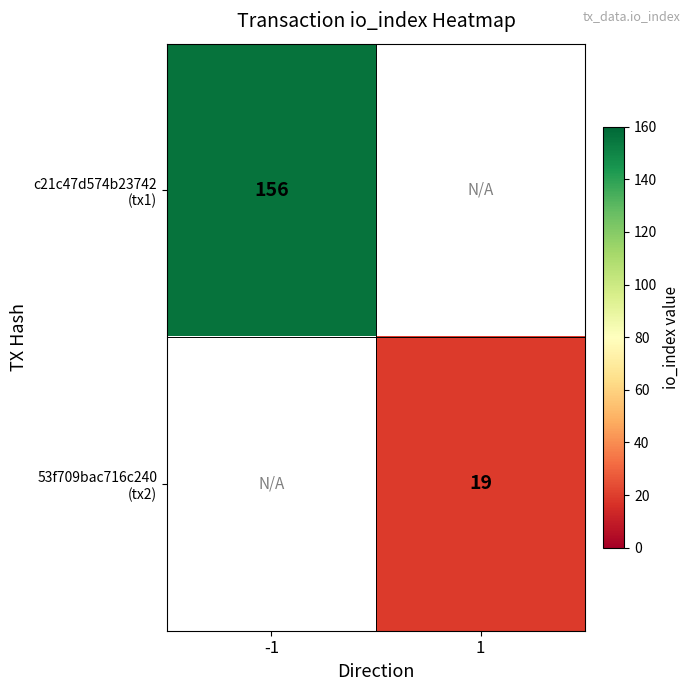

How many positive values does the 53f709bac716c240 (tx2) series have?

1